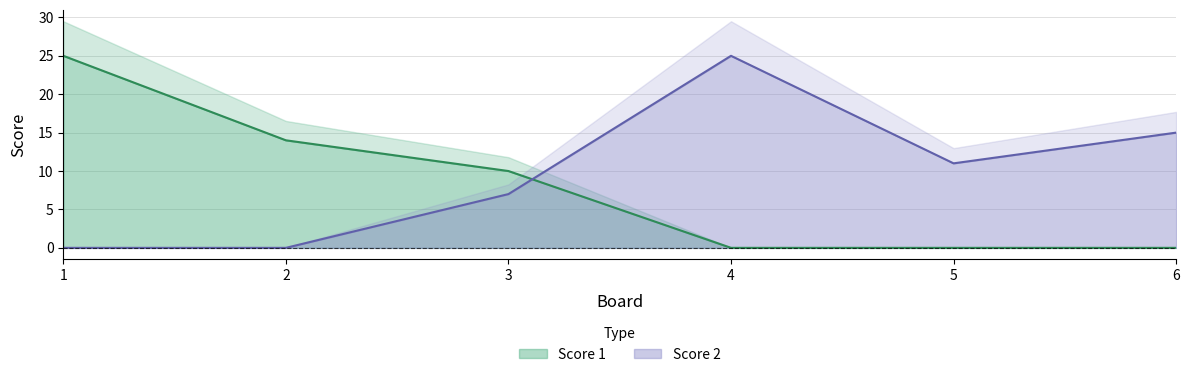

How many values in the Score 2 series exceed 11?

2